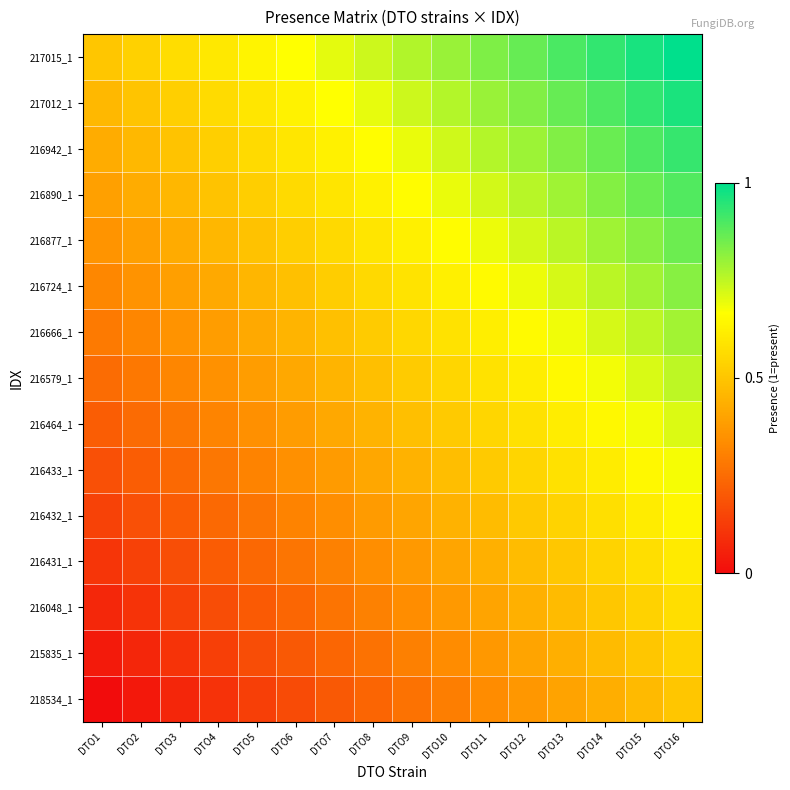

Reading left to right, list all the values displayed in this chart.

218534_1: DTO1=0.0	DTO2=0.0	DTO3=0.1	DTO4=0.1	DTO5=0.1	DTO6=0.2	DTO7=0.2	DTO8=0.2	DTO9=0.3	DTO10=0.3	DTO11=0.3	DTO12=0.4	DTO13=0.4	DTO14=0.4	DTO15=0.5	DTO16=0.5
215835_1: DTO1=0.0	DTO2=0.1	DTO3=0.1	DTO4=0.1	DTO5=0.2	DTO6=0.2	DTO7=0.2	DTO8=0.3	DTO9=0.3	DTO10=0.3	DTO11=0.4	DTO12=0.4	DTO13=0.4	DTO14=0.5	DTO15=0.5	DTO16=0.5
216048_1: DTO1=0.1	DTO2=0.1	DTO3=0.1	DTO4=0.2	DTO5=0.2	DTO6=0.2	DTO7=0.3	DTO8=0.3	DTO9=0.3	DTO10=0.4	DTO11=0.4	DTO12=0.4	DTO13=0.5	DTO14=0.5	DTO15=0.5	DTO16=0.6
216431_1: DTO1=0.1	DTO2=0.1	DTO3=0.2	DTO4=0.2	DTO5=0.2	DTO6=0.3	DTO7=0.3	DTO8=0.3	DTO9=0.4	DTO10=0.4	DTO11=0.4	DTO12=0.5	DTO13=0.5	DTO14=0.5	DTO15=0.6	DTO16=0.6
216432_1: DTO1=0.1	DTO2=0.2	DTO3=0.2	DTO4=0.2	DTO5=0.3	DTO6=0.3	DTO7=0.3	DTO8=0.4	DTO9=0.4	DTO10=0.4	DTO11=0.5	DTO12=0.5	DTO13=0.5	DTO14=0.6	DTO15=0.6	DTO16=0.6
216433_1: DTO1=0.2	DTO2=0.2	DTO3=0.2	DTO4=0.3	DTO5=0.3	DTO6=0.3	DTO7=0.4	DTO8=0.4	DTO9=0.4	DTO10=0.5	DTO11=0.5	DTO12=0.5	DTO13=0.6	DTO14=0.6	DTO15=0.6	DTO16=0.7
216464_1: DTO1=0.2	DTO2=0.2	DTO3=0.3	DTO4=0.3	DTO5=0.3	DTO6=0.4	DTO7=0.4	DTO8=0.4	DTO9=0.5	DTO10=0.5	DTO11=0.5	DTO12=0.6	DTO13=0.6	DTO14=0.6	DTO15=0.7	DTO16=0.7
216579_1: DTO1=0.2	DTO2=0.3	DTO3=0.3	DTO4=0.3	DTO5=0.4	DTO6=0.4	DTO7=0.5	DTO8=0.5	DTO9=0.5	DTO10=0.6	DTO11=0.6	DTO12=0.6	DTO13=0.7	DTO14=0.7	DTO15=0.7	DTO16=0.8
216666_1: DTO1=0.3	DTO2=0.3	DTO3=0.4	DTO4=0.4	DTO5=0.4	DTO6=0.5	DTO7=0.5	DTO8=0.5	DTO9=0.6	DTO10=0.6	DTO11=0.6	DTO12=0.7	DTO13=0.7	DTO14=0.7	DTO15=0.8	DTO16=0.8
216724_1: DTO1=0.3	DTO2=0.4	DTO3=0.4	DTO4=0.4	DTO5=0.5	DTO6=0.5	DTO7=0.5	DTO8=0.6	DTO9=0.6	DTO10=0.6	DTO11=0.7	DTO12=0.7	DTO13=0.7	DTO14=0.8	DTO15=0.8	DTO16=0.8
216877_1: DTO1=0.4	DTO2=0.4	DTO3=0.4	DTO4=0.5	DTO5=0.5	DTO6=0.5	DTO7=0.6	DTO8=0.6	DTO9=0.6	DTO10=0.7	DTO11=0.7	DTO12=0.7	DTO13=0.8	DTO14=0.8	DTO15=0.8	DTO16=0.9
216890_1: DTO1=0.4	DTO2=0.4	DTO3=0.5	DTO4=0.5	DTO5=0.5	DTO6=0.6	DTO7=0.6	DTO8=0.6	DTO9=0.7	DTO10=0.7	DTO11=0.7	DTO12=0.8	DTO13=0.8	DTO14=0.8	DTO15=0.9	DTO16=0.9
216942_1: DTO1=0.4	DTO2=0.5	DTO3=0.5	DTO4=0.5	DTO5=0.6	DTO6=0.6	DTO7=0.6	DTO8=0.7	DTO9=0.7	DTO10=0.7	DTO11=0.8	DTO12=0.8	DTO13=0.8	DTO14=0.9	DTO15=0.9	DTO16=0.9
217012_1: DTO1=0.5	DTO2=0.5	DTO3=0.5	DTO4=0.6	DTO5=0.6	DTO6=0.6	DTO7=0.7	DTO8=0.7	DTO9=0.7	DTO10=0.8	DTO11=0.8	DTO12=0.8	DTO13=0.9	DTO14=0.9	DTO15=0.9	DTO16=1.0
217015_1: DTO1=0.5	DTO2=0.5	DTO3=0.6	DTO4=0.6	DTO5=0.6	DTO6=0.7	DTO7=0.7	DTO8=0.7	DTO9=0.8	DTO10=0.8	DTO11=0.8	DTO12=0.9	DTO13=0.9	DTO14=0.9	DTO15=1.0	DTO16=1.0